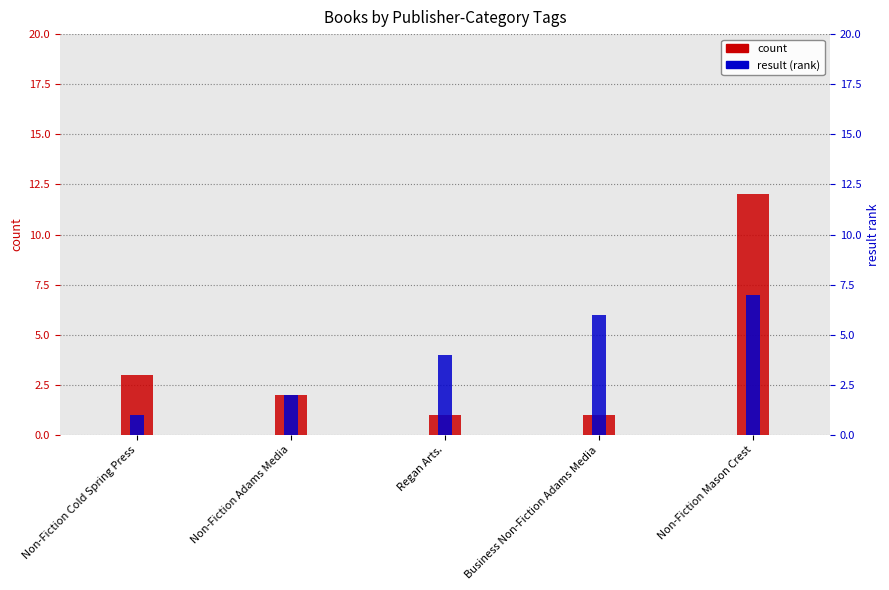

Which has a higher value, Business Non-Fiction Adams Media or Non-Fiction Cold Spring Press?

Non-Fiction Cold Spring Press